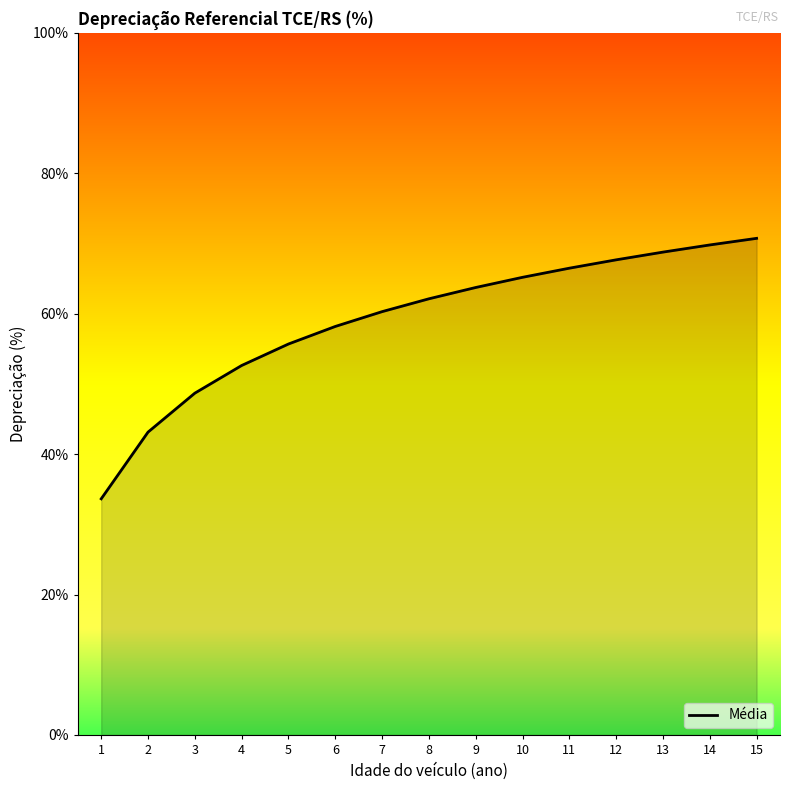

What is the difference between the values at 12 and 2?

24.5